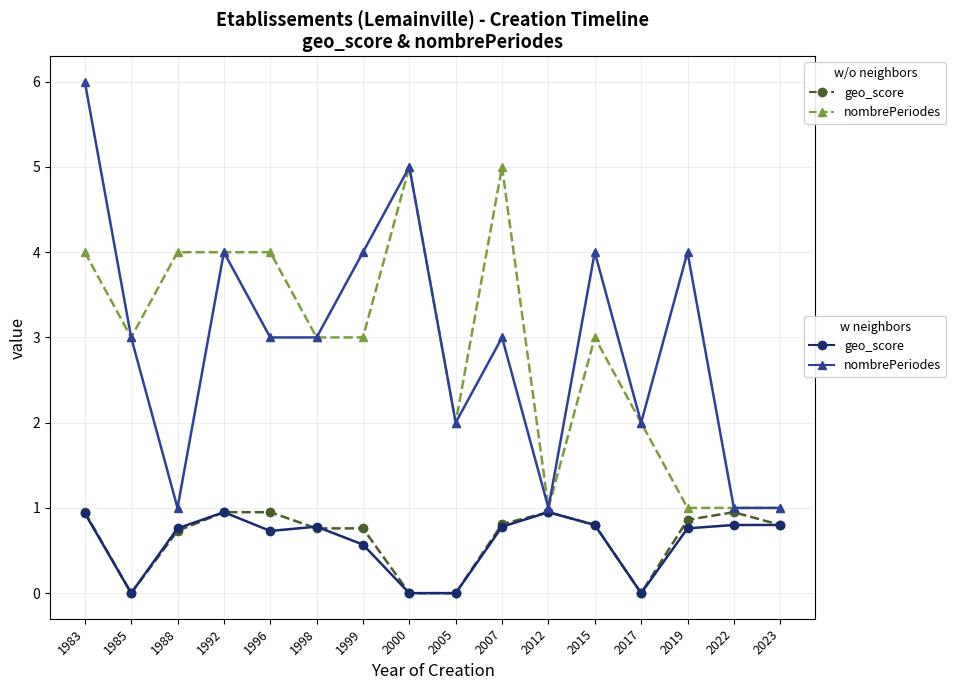

At which category is the sum across all series the highest?

1983